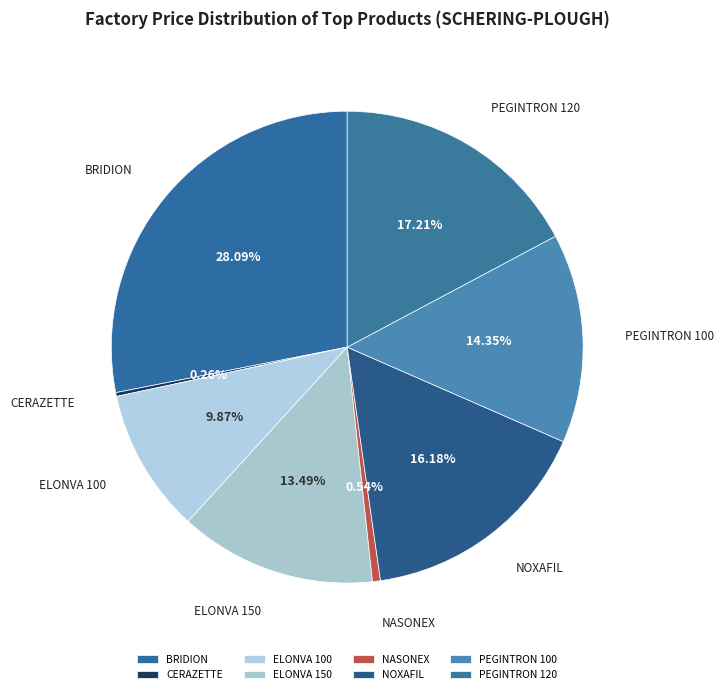

True or false: NOXAFIL accounts for 16% of the total.

True